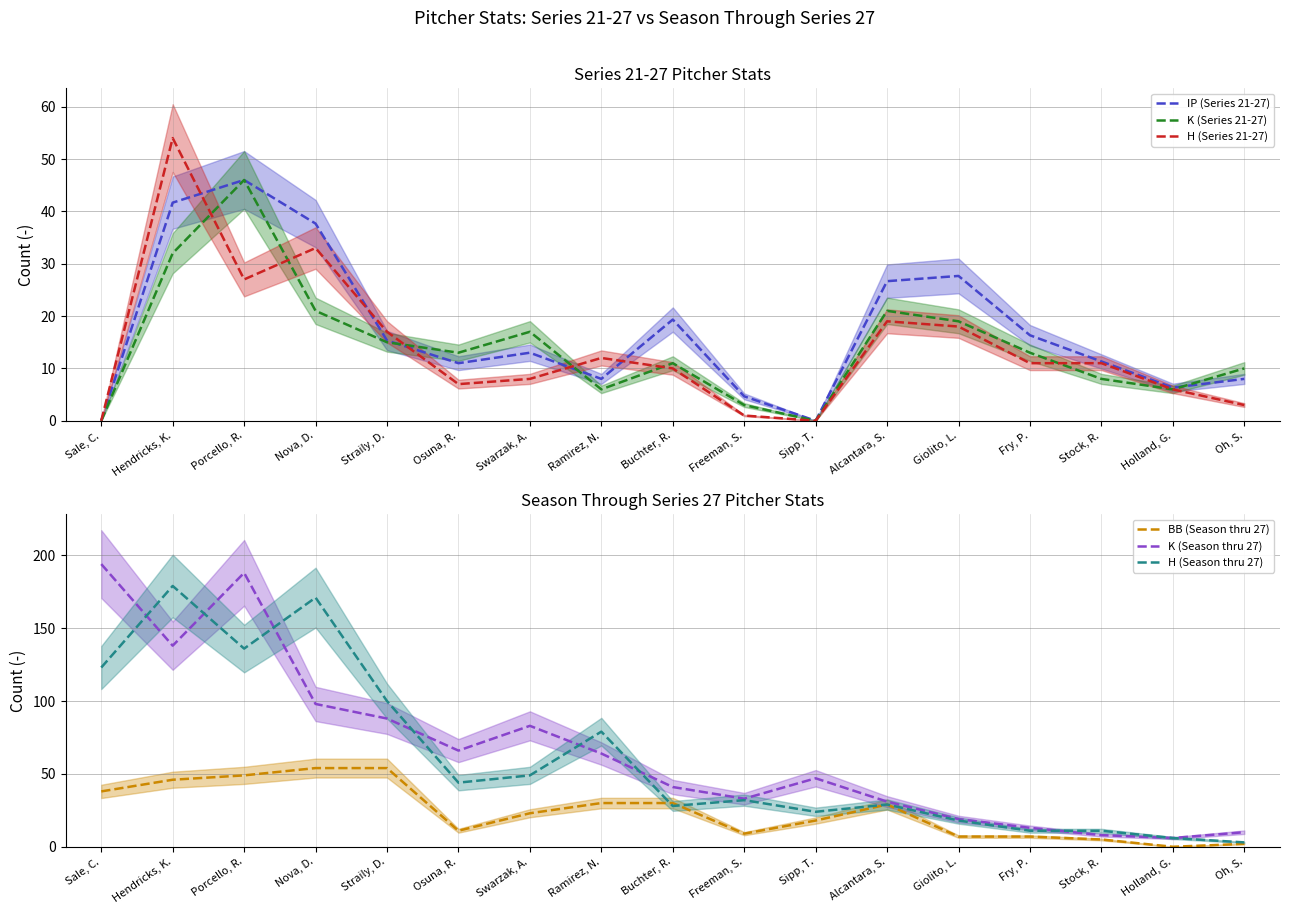

Where do H (Series 21-27) and BB (Season thru 27) first cross each other?

Sale, C. and Hendricks, K.